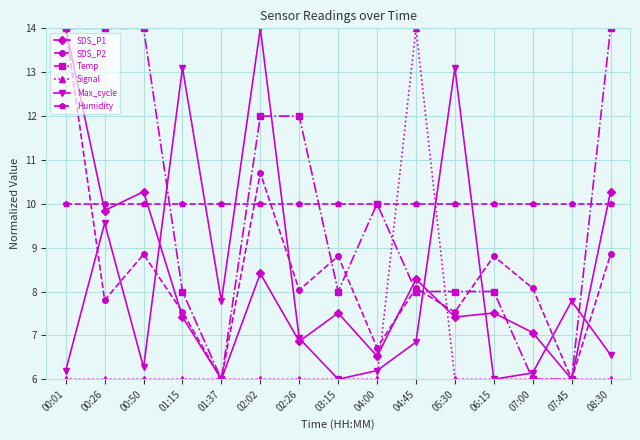

What is the sum of all SDS_P1 values?

123.4